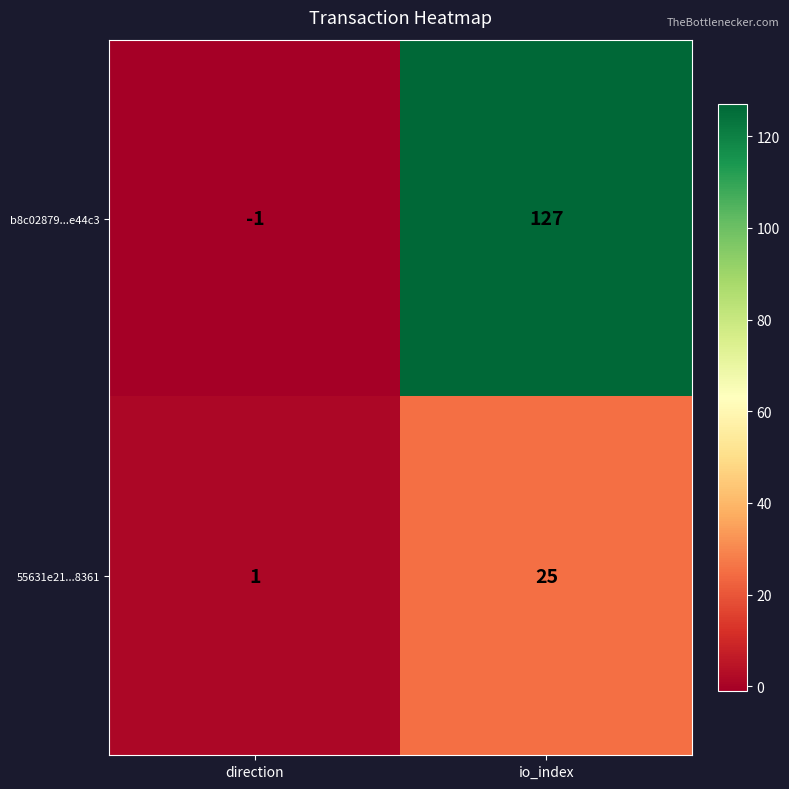

Count the number of data series in this chart.

2